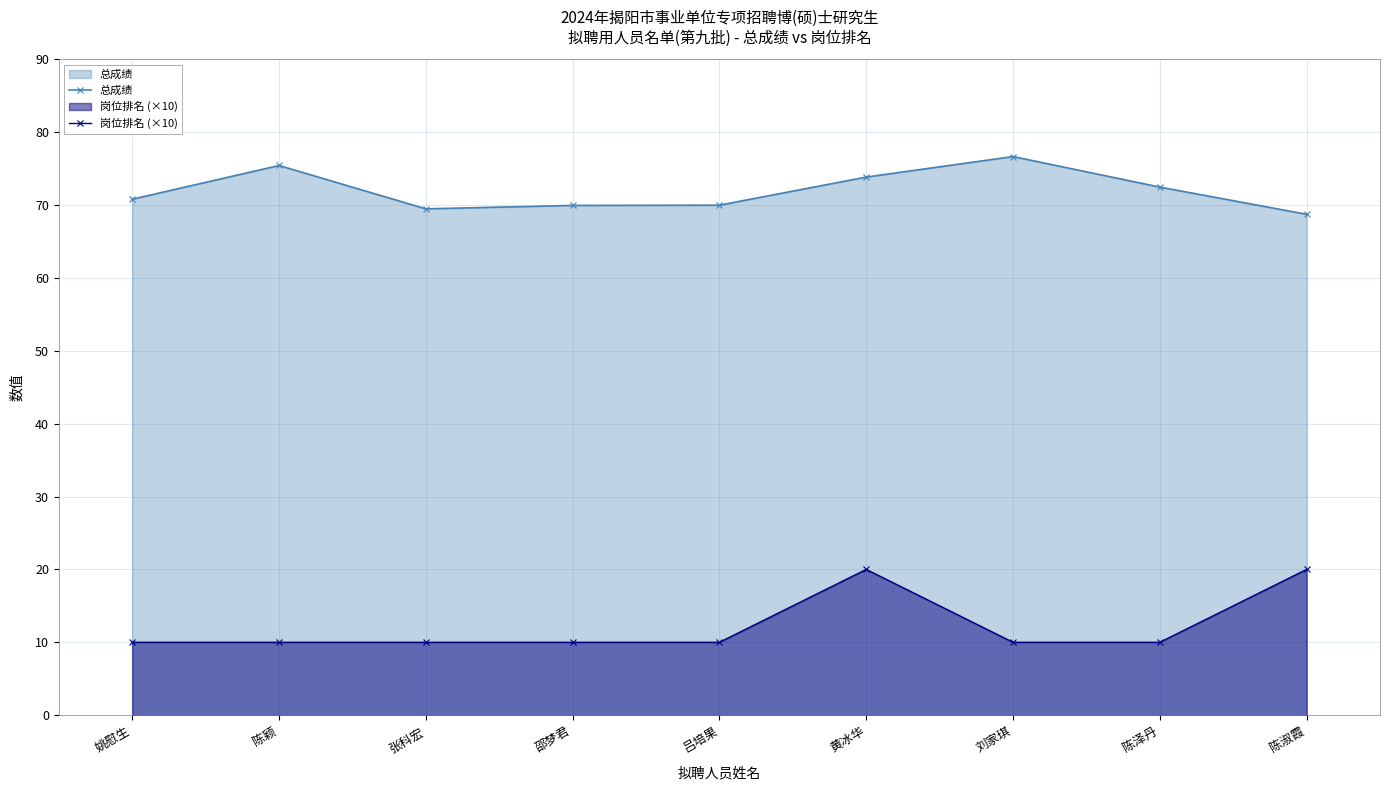

What is the greatest value displayed?

76.7